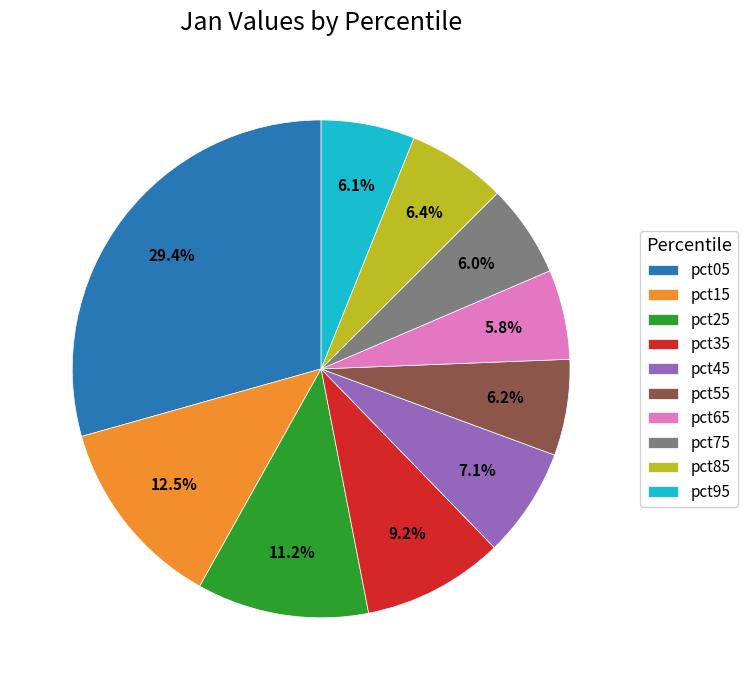

What percentage is the pct55 slice, to the nearest percent?

6%